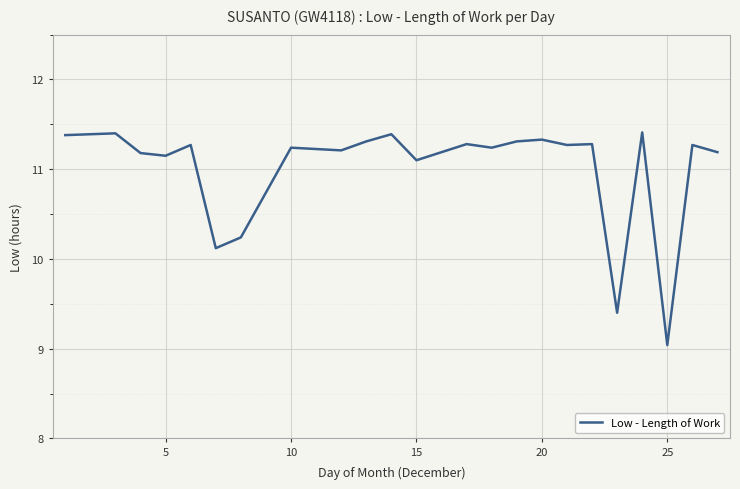

What is the difference between the maximum and minimum values?

2.4